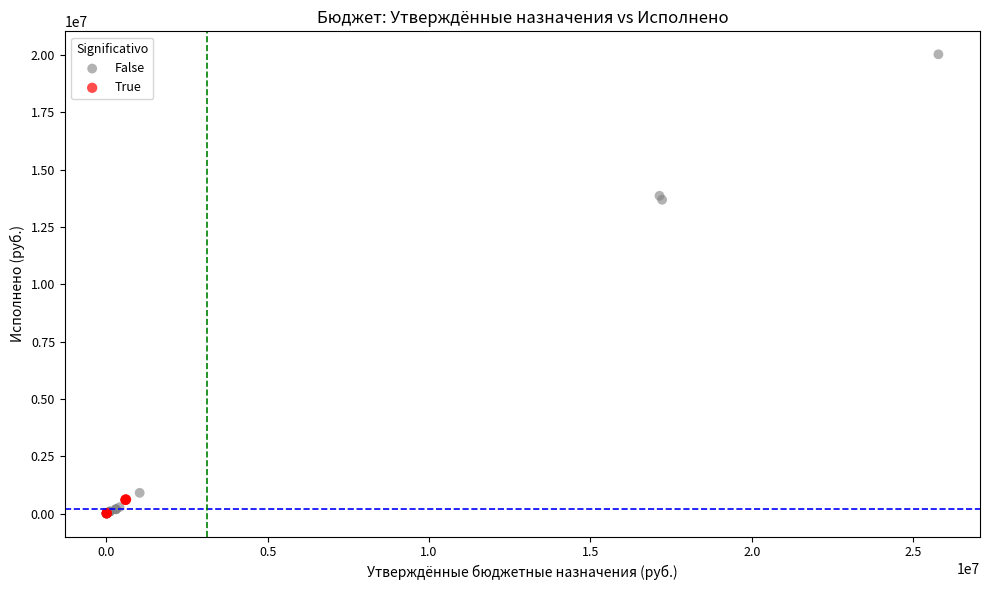

Which series reaches the maximum Y coordinate?

False